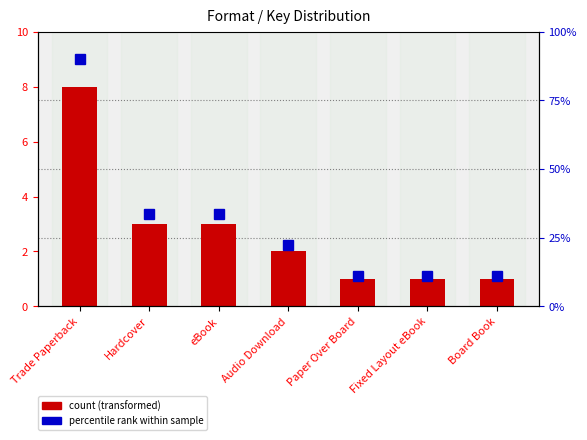

What is the sum of all count values?

19.0